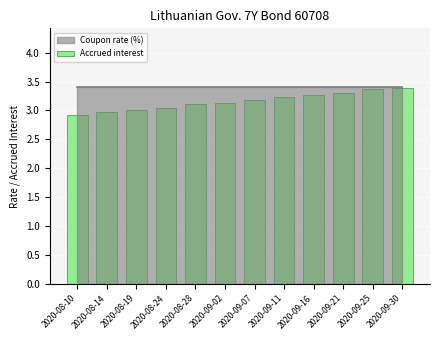

True or false: the data shows 1.4 at 2020-08-10.

False